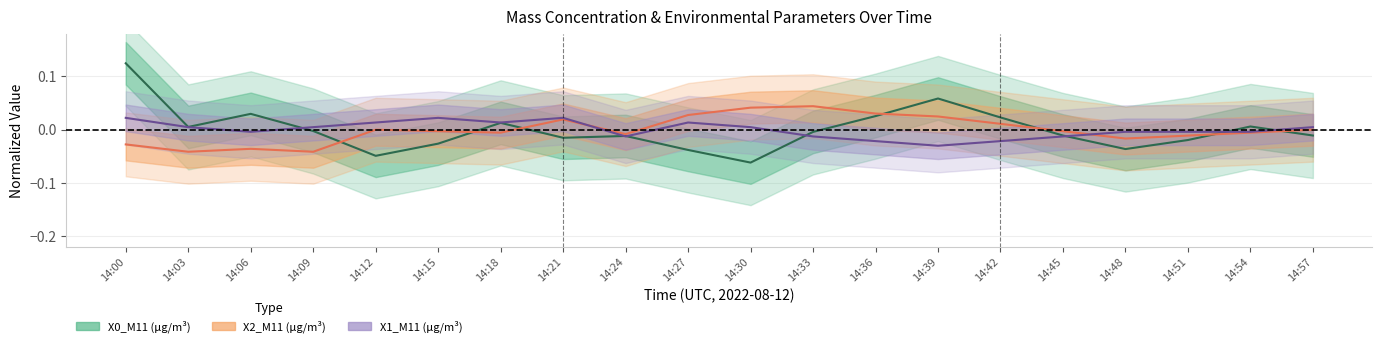

Reading left to right, extract all data points from this chart.

X0_M11 (μg/m³): 14:00=0.1	14:03=0.0	14:06=0.0	14:09=-0.0	14:12=-0.0	14:15=-0.0	14:18=0.0	14:21=-0.0	14:24=-0.0	14:27=-0.0	14:30=-0.1	14:33=-0.0	14:36=0.0	14:39=0.1	14:42=0.0	14:45=-0.0	14:48=-0.0	14:51=-0.0	14:54=0.0	14:57=-0.0
X2_M11 (μg/m³): 14:00=-0.0	14:03=-0.0	14:06=-0.0	14:09=-0.0	14:12=0.0	14:15=-0.0	14:18=-0.0	14:21=0.0	14:24=-0.0	14:27=0.0	14:30=0.0	14:33=0.0	14:36=0.0	14:39=0.0	14:42=0.0	14:45=-0.0	14:48=-0.0	14:51=-0.0	14:54=-0.0	14:57=0.0
X1_M11 (μg/m³): 14:00=0.0	14:03=0.0	14:06=-0.0	14:09=0.0	14:12=0.0	14:15=0.0	14:18=0.0	14:21=0.0	14:24=-0.0	14:27=0.0	14:30=0.0	14:33=-0.0	14:36=-0.0	14:39=-0.0	14:42=-0.0	14:45=-0.0	14:48=-0.0	14:51=-0.0	14:54=-0.0	14:57=0.0